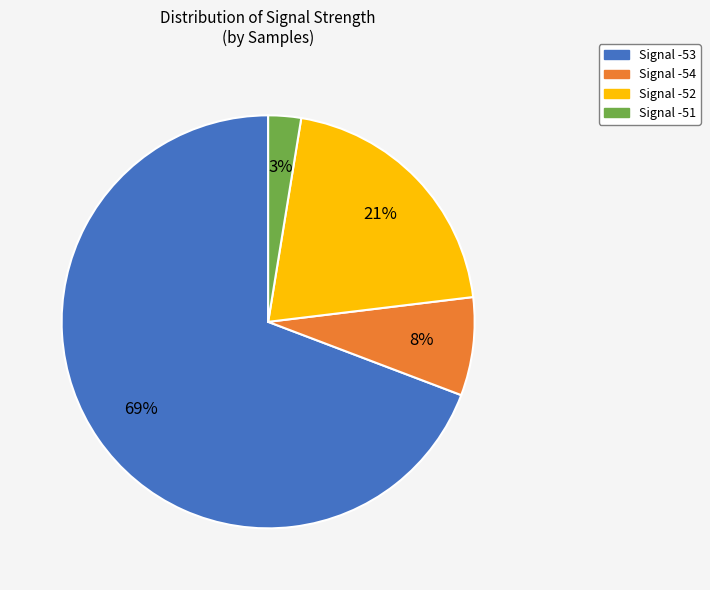

To the nearest percent, what is the average slice percentage?

25%